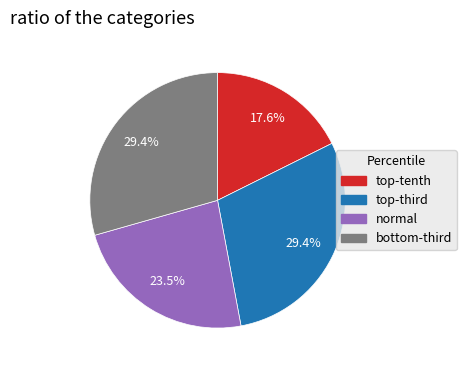

What is the smallest slice in the pie chart?

top-tenth